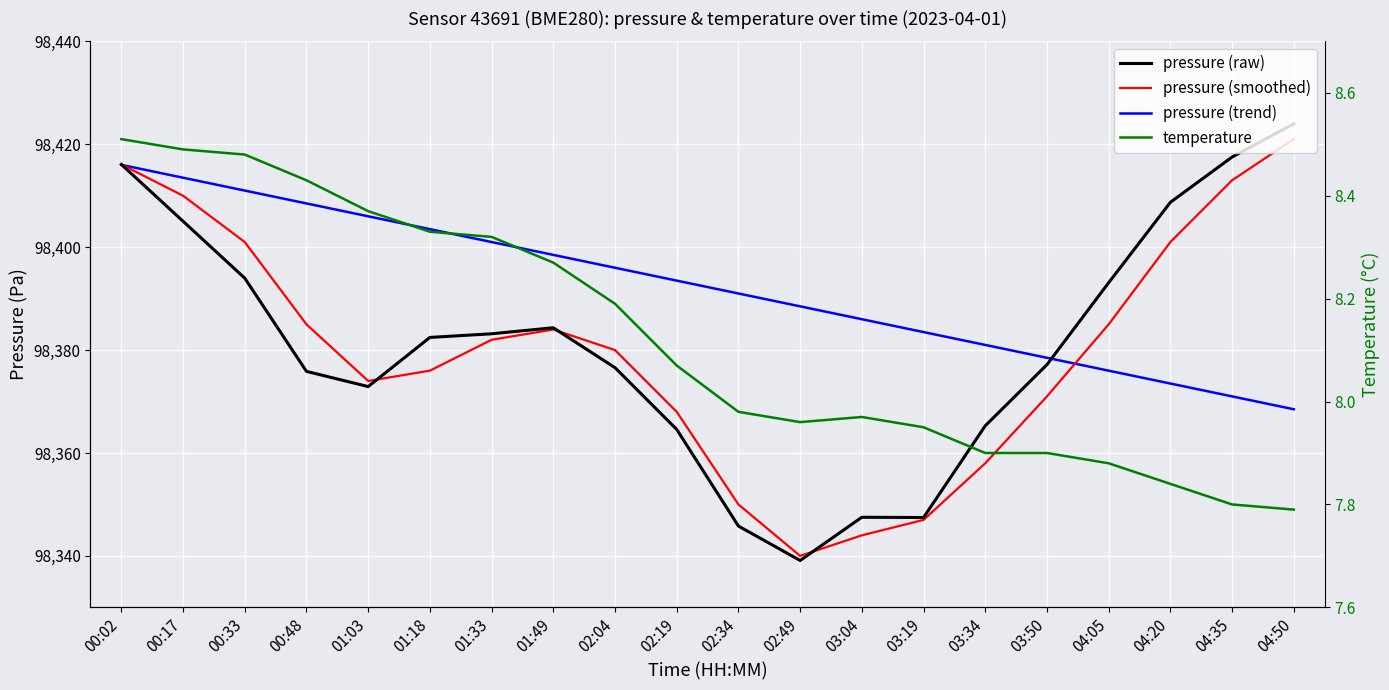

Is the value of pressure (smoothed) at 02:04 greater than the value of temperature at 04:05?

Yes